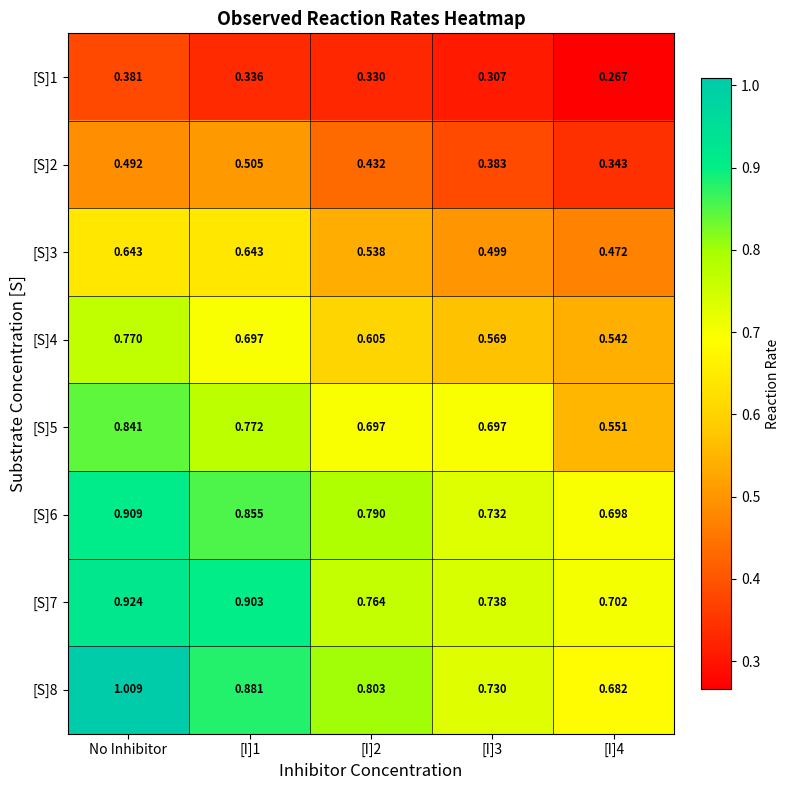

What is the sum of the [S]5 values at [I]3 and [I]4?

1.2